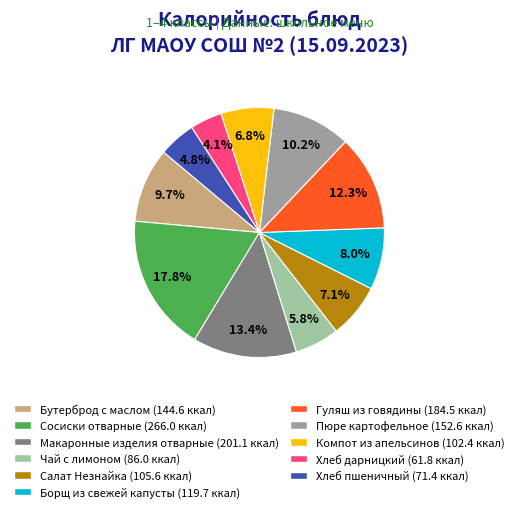

Which slice is the largest?

Сосиски отварные